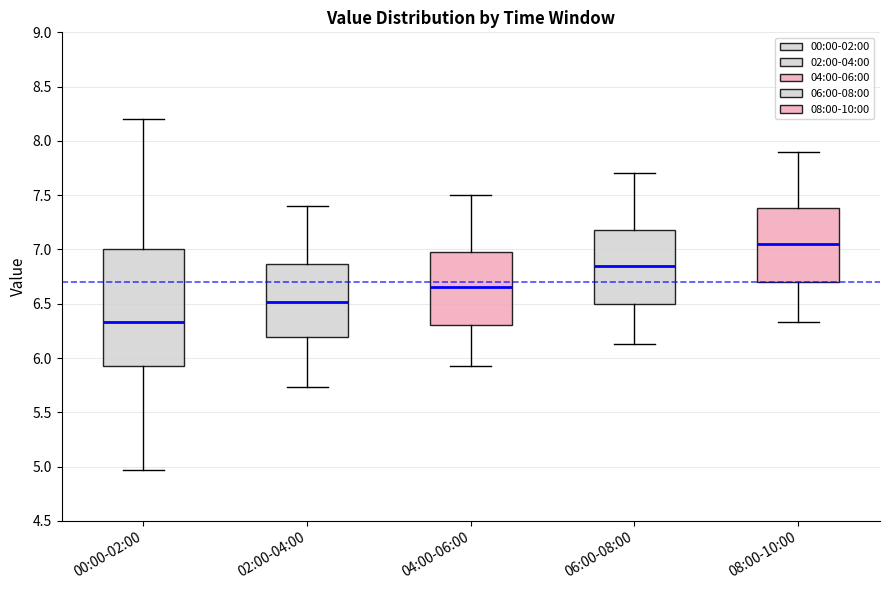

Reading left to right, read every box against the y-axis: the position of its median line, the range the box covers, and the ends of its whiskers. The values are not printed on the chart, so give them approximately, as read against the axis.

00:00-02:00: median 6.35, box 5.90 to 7.00, whiskers 4.95 to 8.20
02:00-04:00: median 6.50, box 6.20 to 6.85, whiskers 5.75 to 7.40
04:00-06:00: median 6.65, box 6.30 to 7.00, whiskers 5.95 to 7.50
06:00-08:00: median 6.85, box 6.50 to 7.20, whiskers 6.15 to 7.70
08:00-10:00: median 7.05, box 6.70 to 7.40, whiskers 6.35 to 7.90